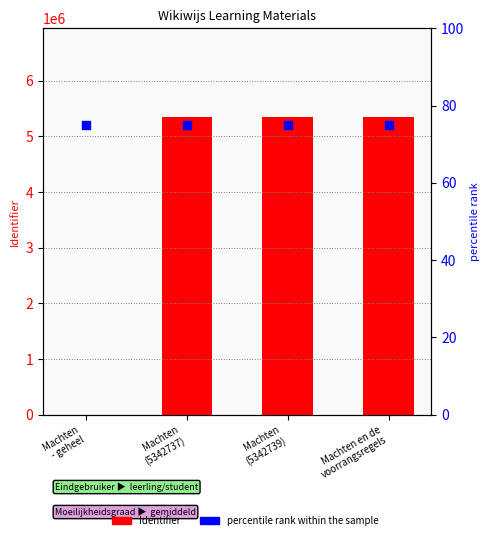

Which series contains the highest Y value?

Identifier